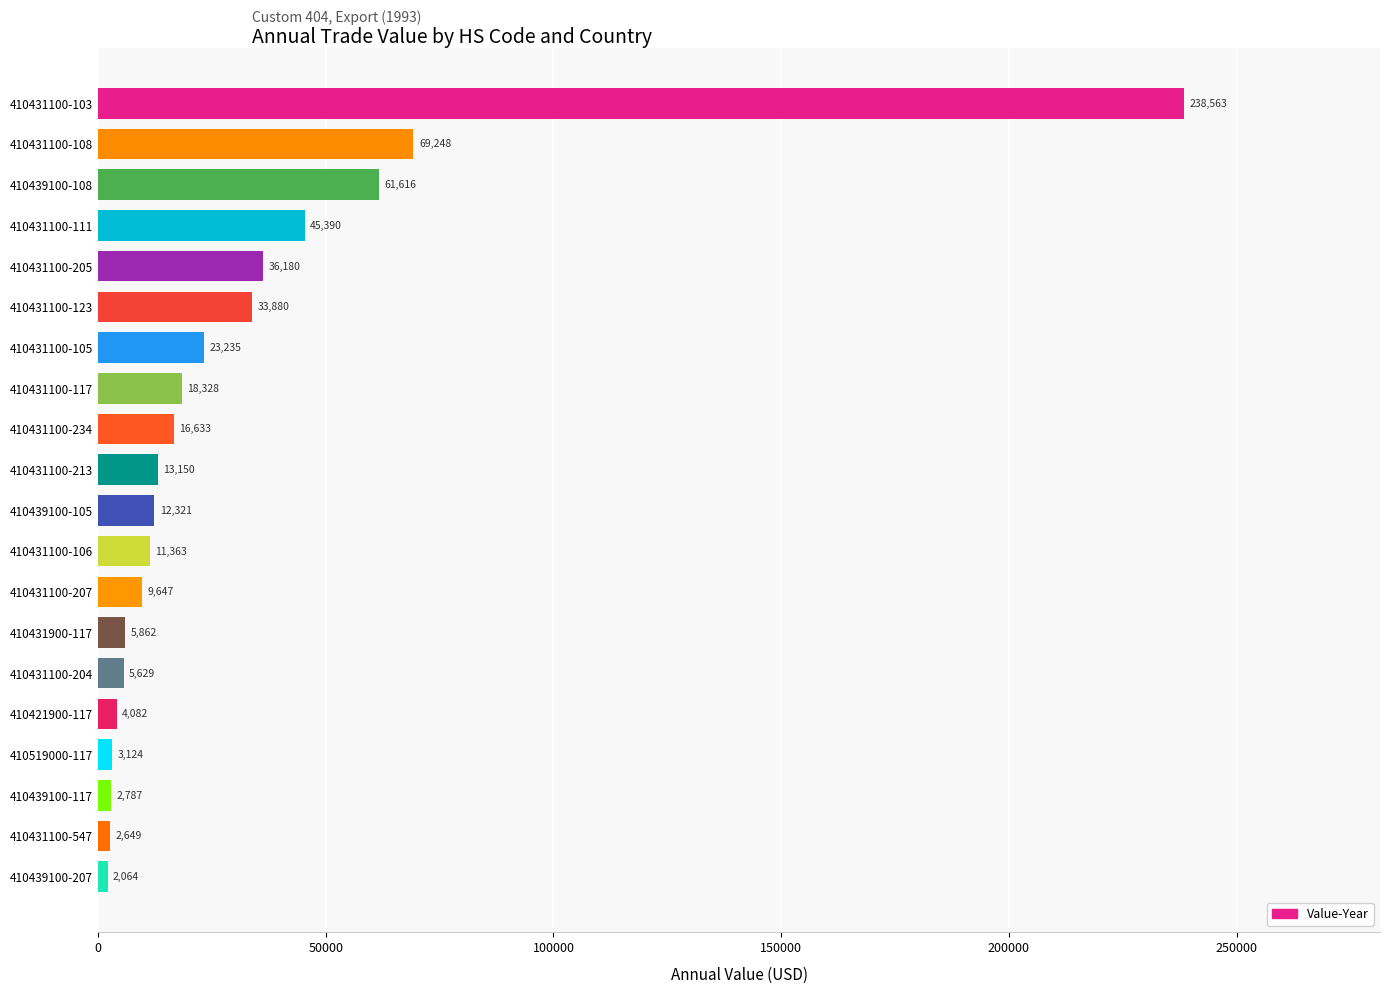

True or false: the data shows 18328 at 410431100-117.

True